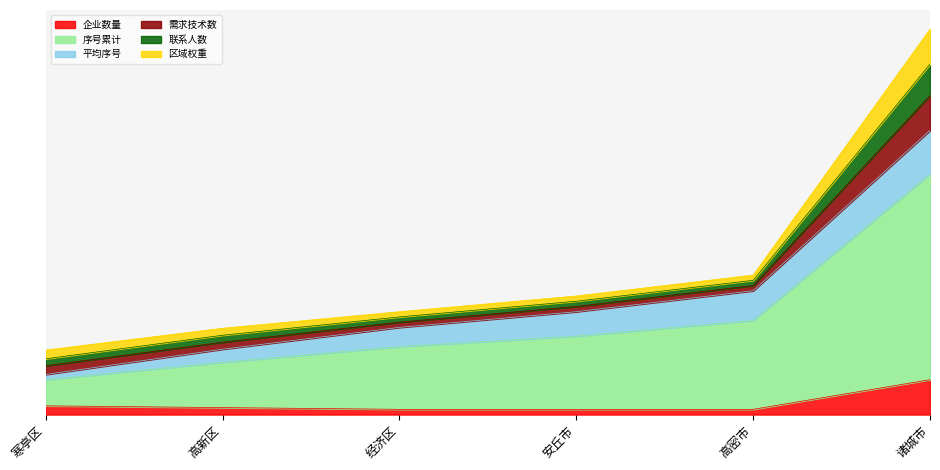

What are all the series names shown in the legend?

企业数量, 序号累计, 平均序号, 需求技术数, 联系人数, 区域权重